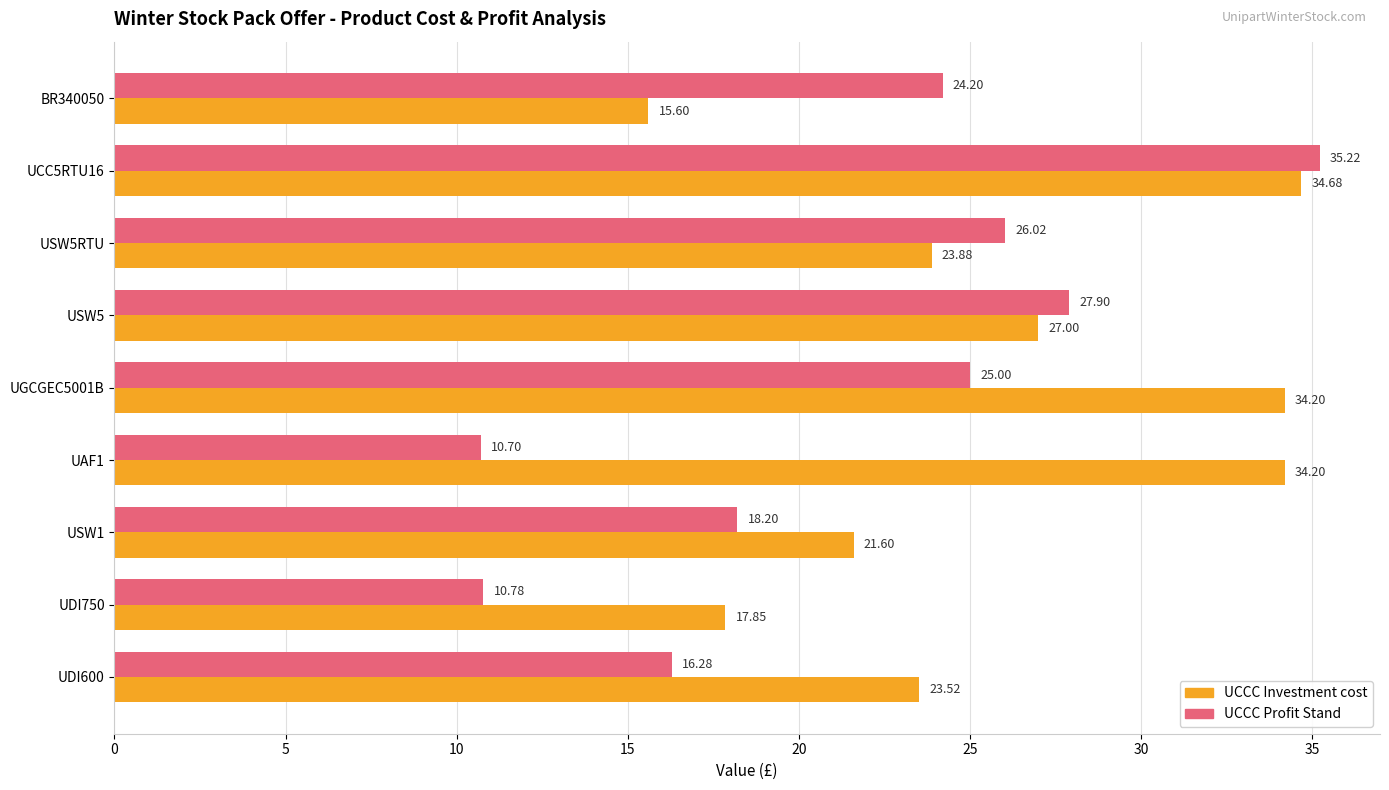

Rank the series by their average value, from highest to lowest.

UCCC Investment cost, UCCC Profit Stand